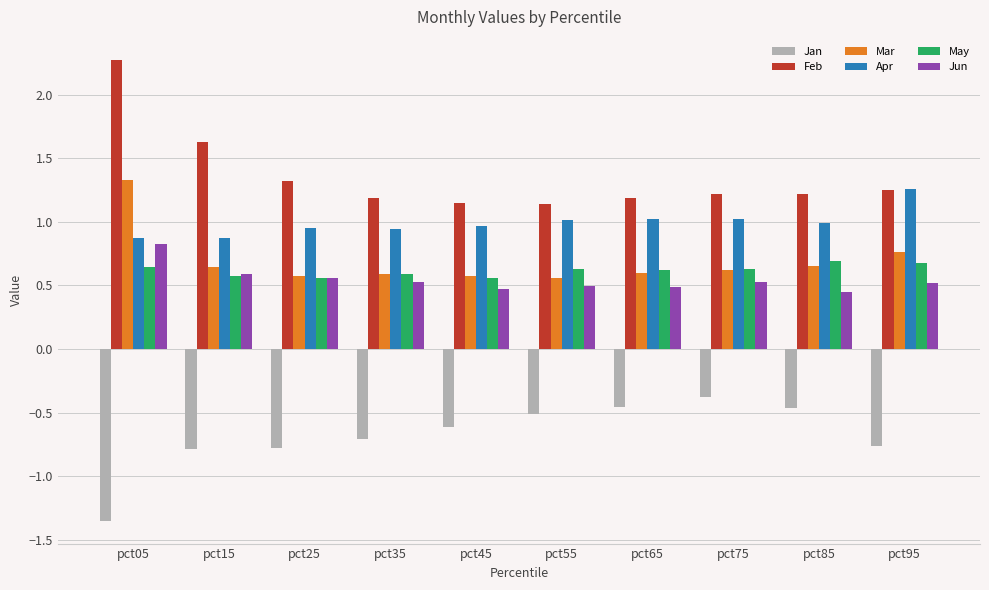

What is the sum of the Jan values at pct75 and pct45?

-1.0